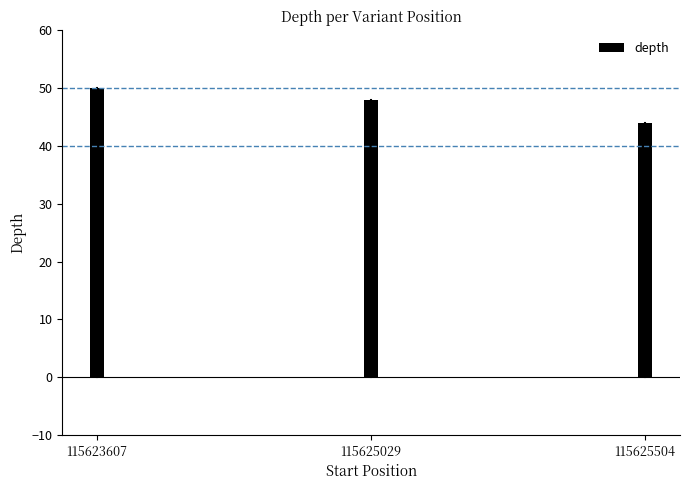

How many categories are shown in the chart?

3